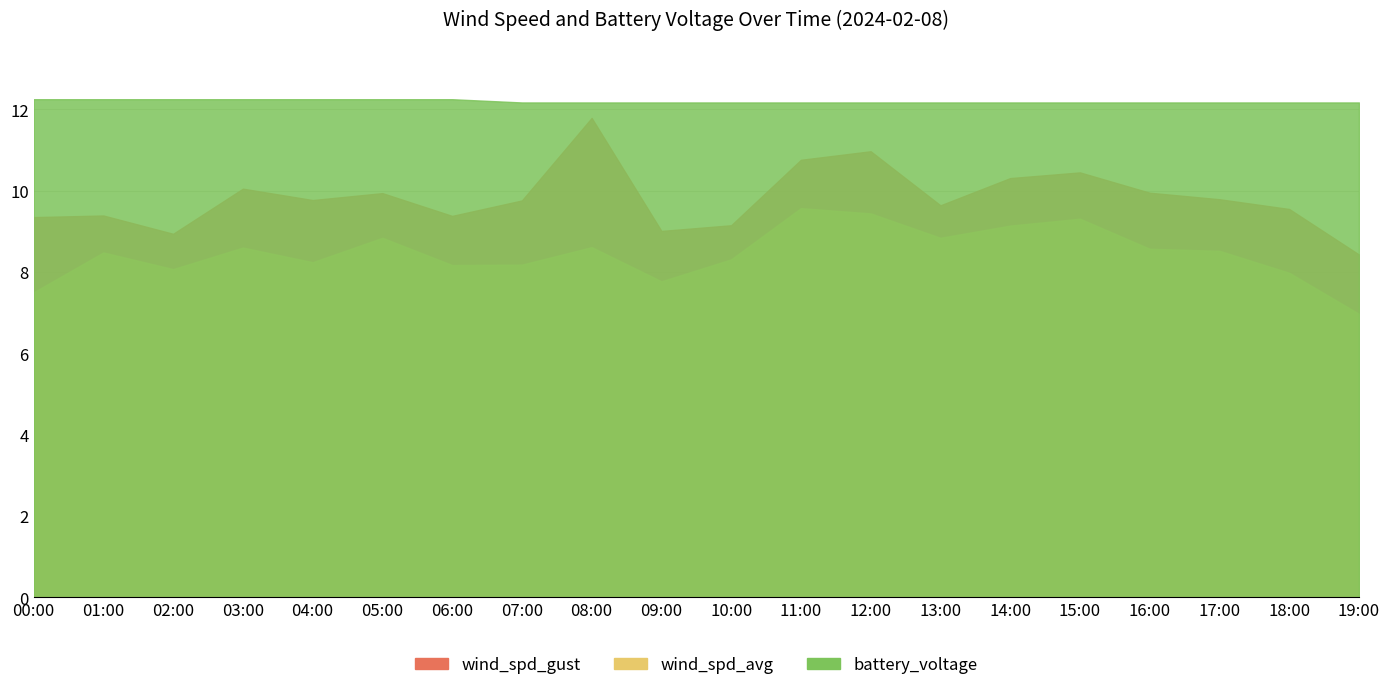

Rank the series at 16:00 from highest to lowest value.

battery_voltage, wind_spd_gust, wind_spd_avg